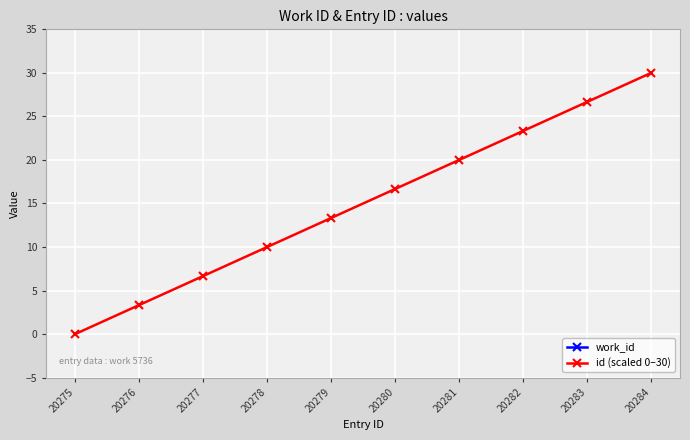

Rank the series by their average value, from lowest to highest.

id (scaled 0–30), work_id